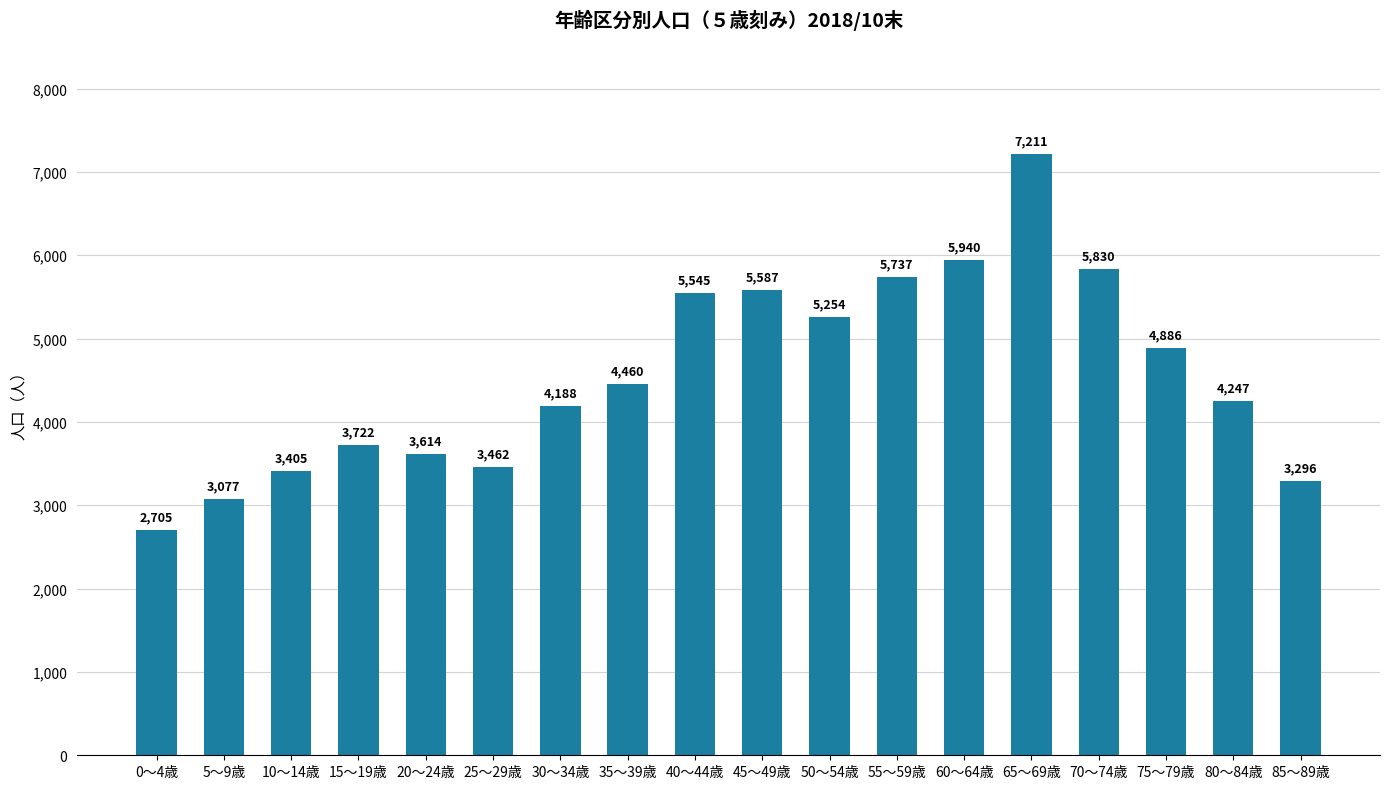

Are the bars grouped side by side (vs. stacked)?

No